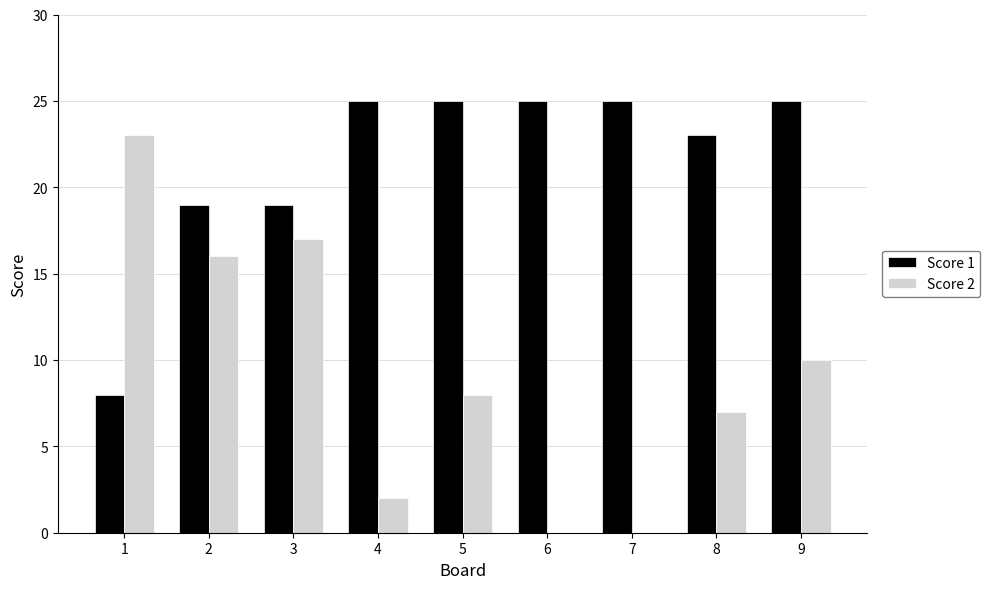

Does the chart contain stacked bars?

No